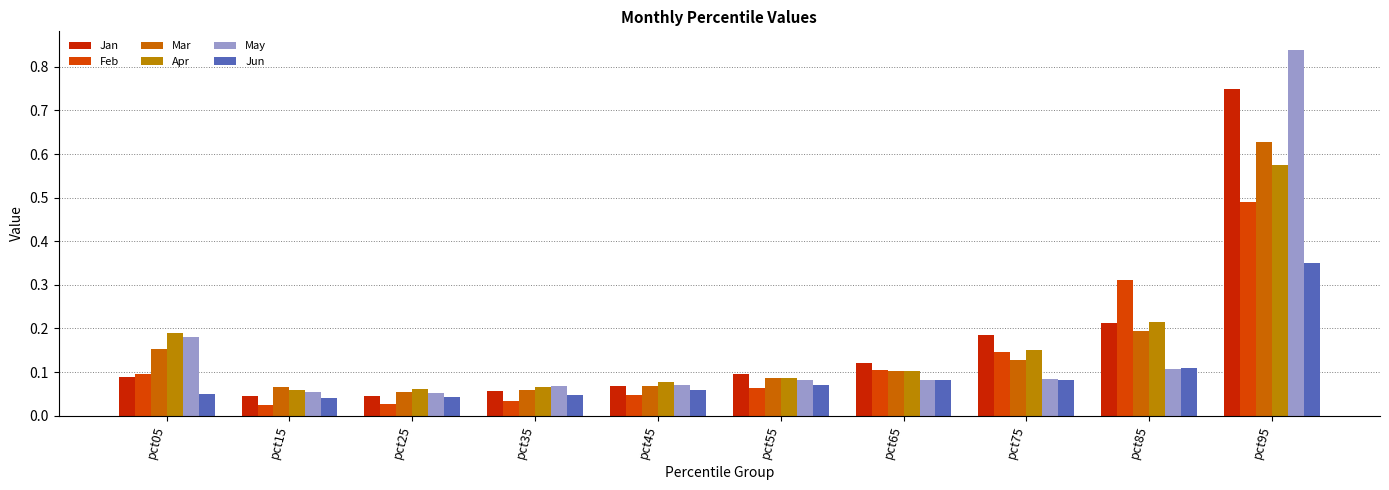

How many Jun values are between 0 and 1?

10